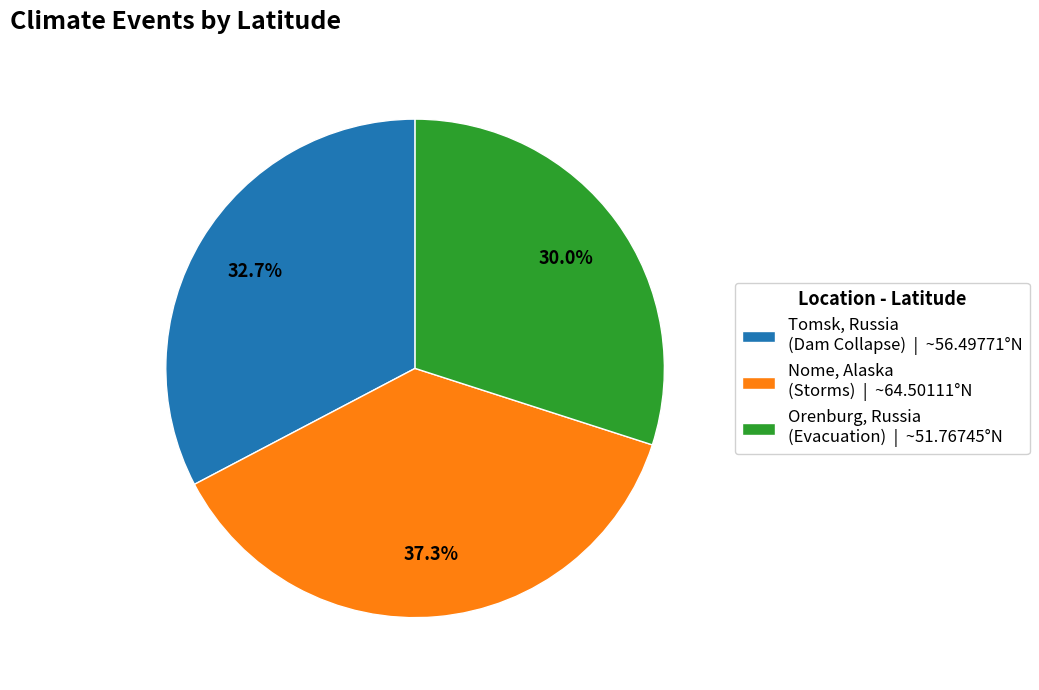

To the nearest percent, what is the average slice percentage?

33%